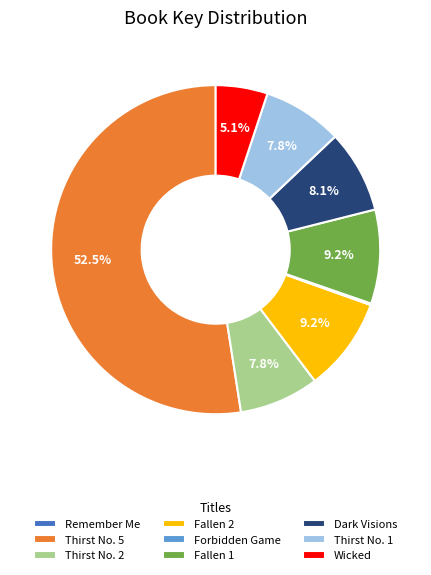

To the nearest percent, what portion does Fallen 2 represent?

9%